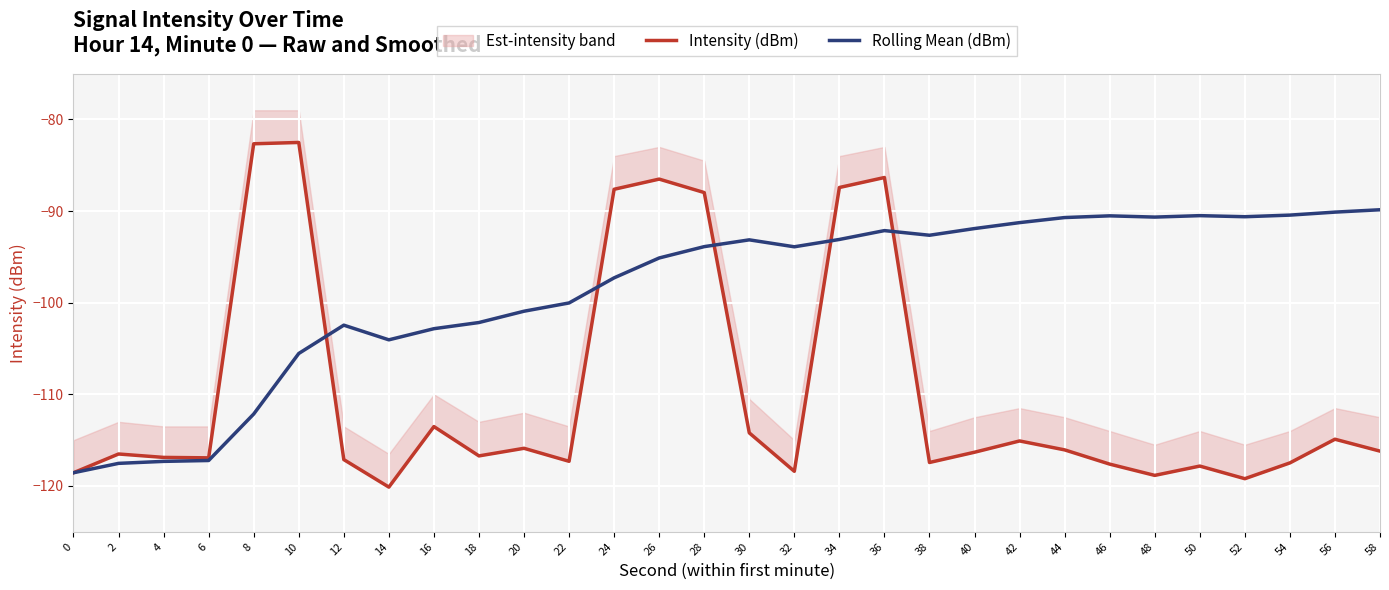

How many lines are shown in the chart?

2